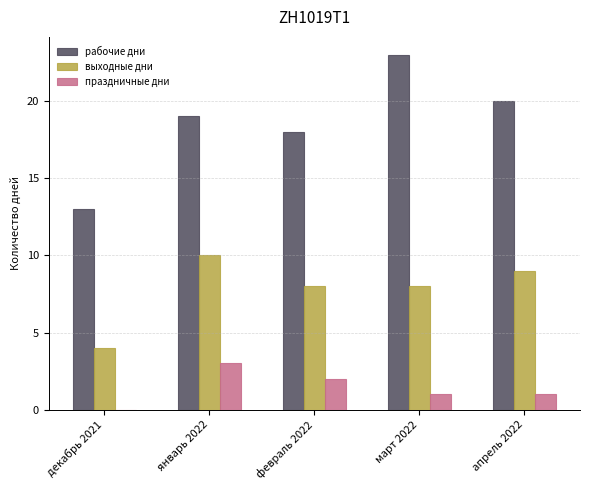

Which series has the largest total across all categories?

рабочие дни